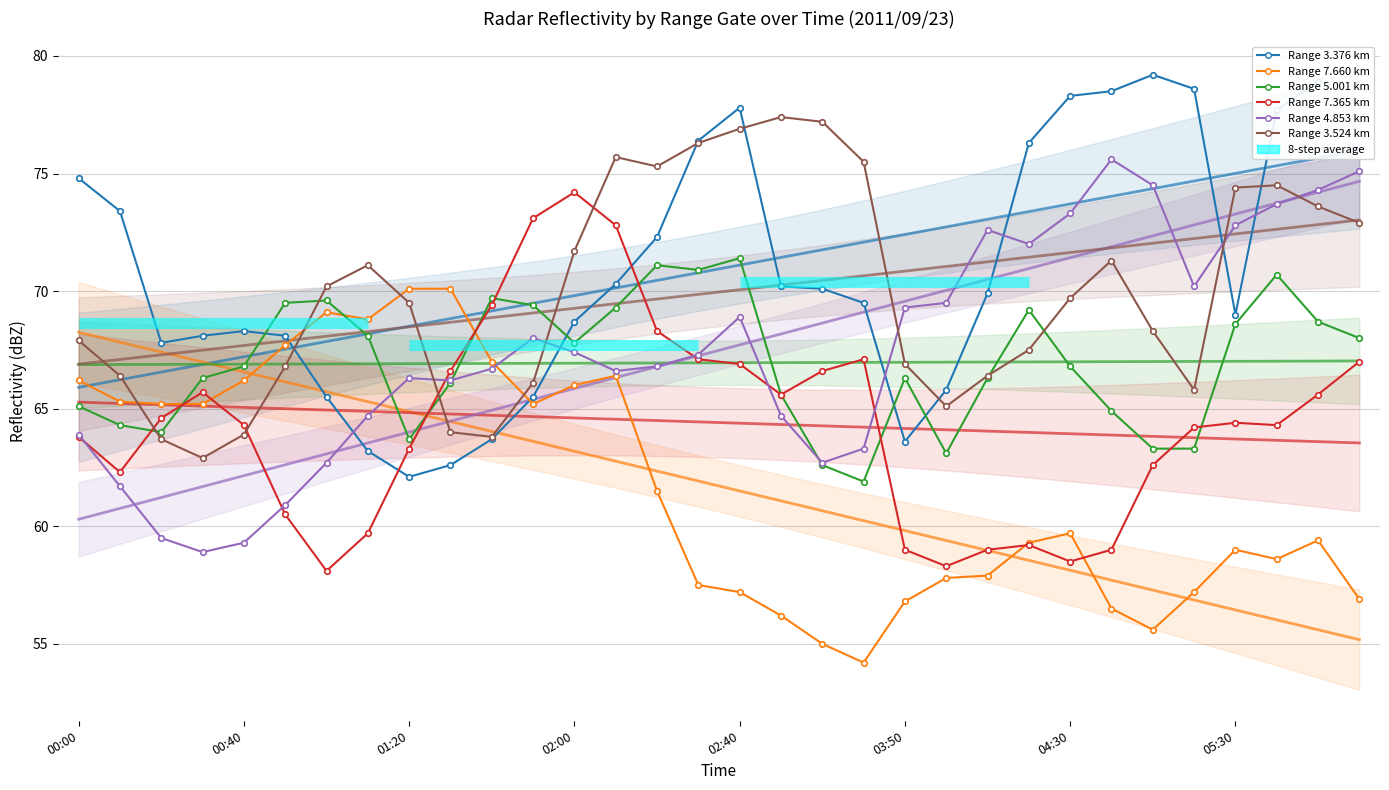

What is the difference between the 4.853 values at 2011/09/23 01:00 and 2011/09/23 06:30?

12.4